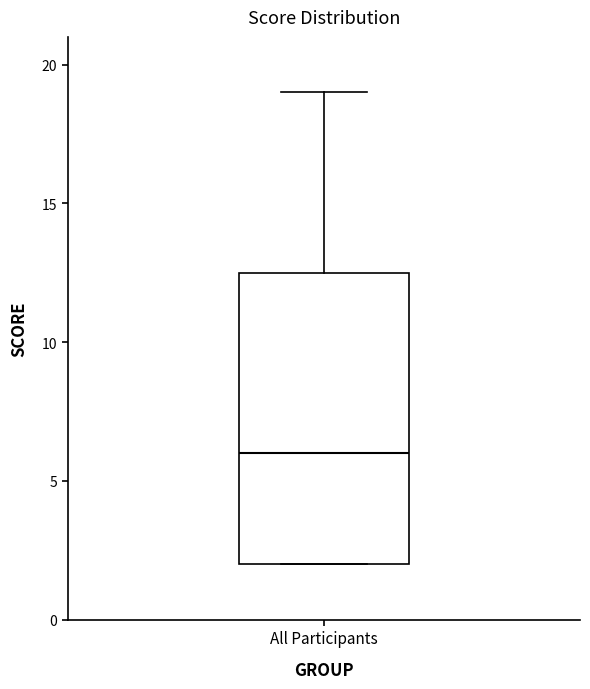

Read this box plot against the y-axis: the position of the median line, the range covered by the box, and the ends of both whiskers. The values are not printed on the chart, so give them approximately, as read against the axis.

median 6.0, box 2.0 to 12.5, whiskers 2.0 to 19.0